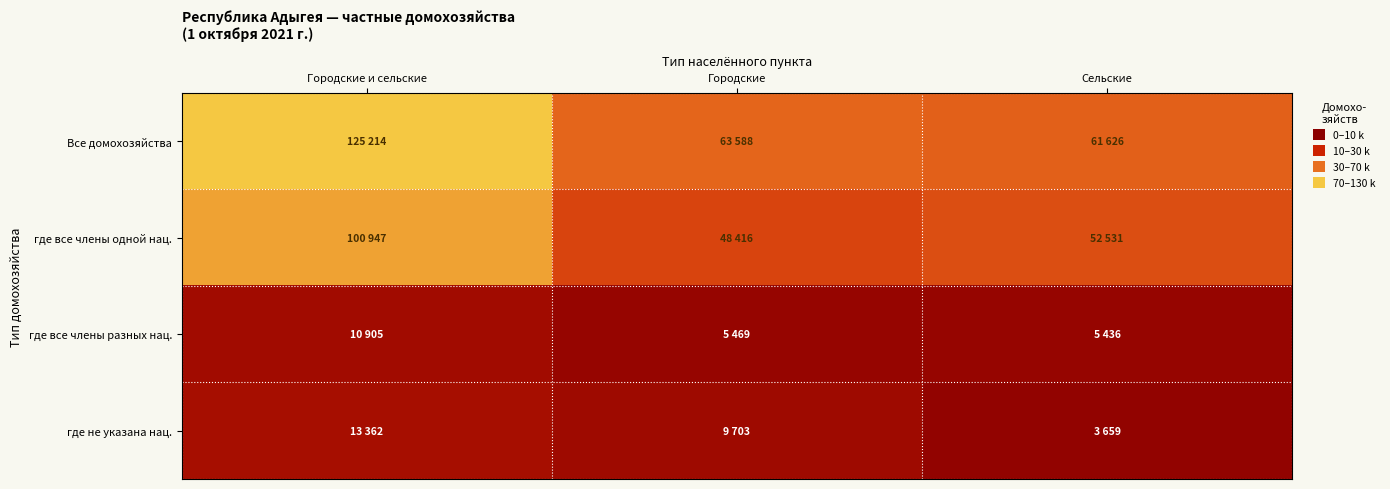

Reading left to right, list all the values displayed in this chart.

Все домохозяйства: Городские и сельские=125214	Городские=63588	Сельские=61626
где все члены одной нац.: Городские и сельские=100947	Городские=48416	Сельские=52531
где все члены разных нац.: Городские и сельские=10905	Городские=5469	Сельские=5436
где не указана нац.: Городские и сельские=13362	Городские=9703	Сельские=3659